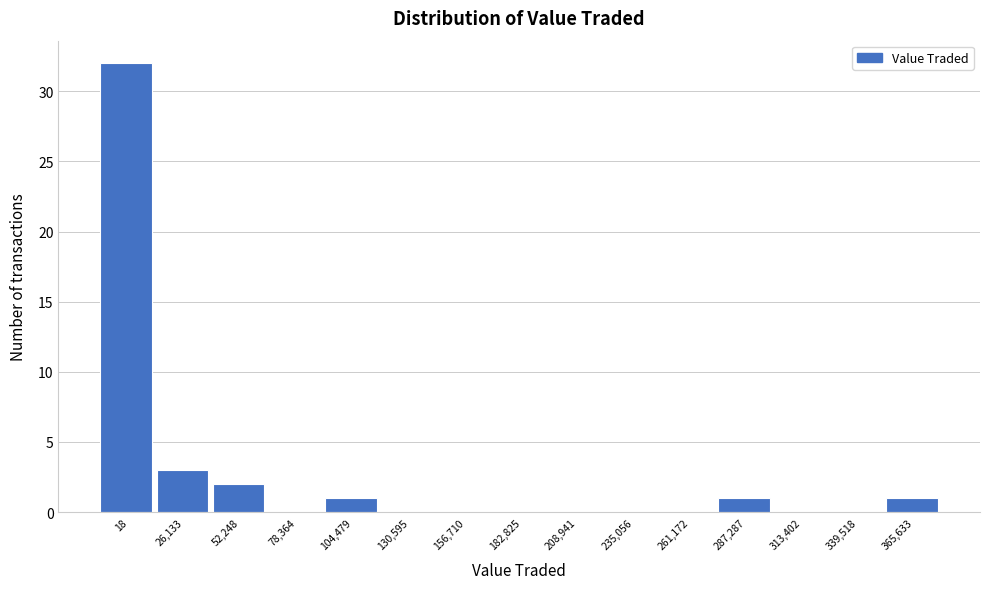

Reading right to left, what are all the values shown in this chart?

365,633=1	339,518=0	313,402=0	287,287=1	261,172=0	235,056=0	208,941=0	182,825=0	156,710=0	130,595=0	104,479=1	78,364=0	52,248=2	26,133=3	18=32